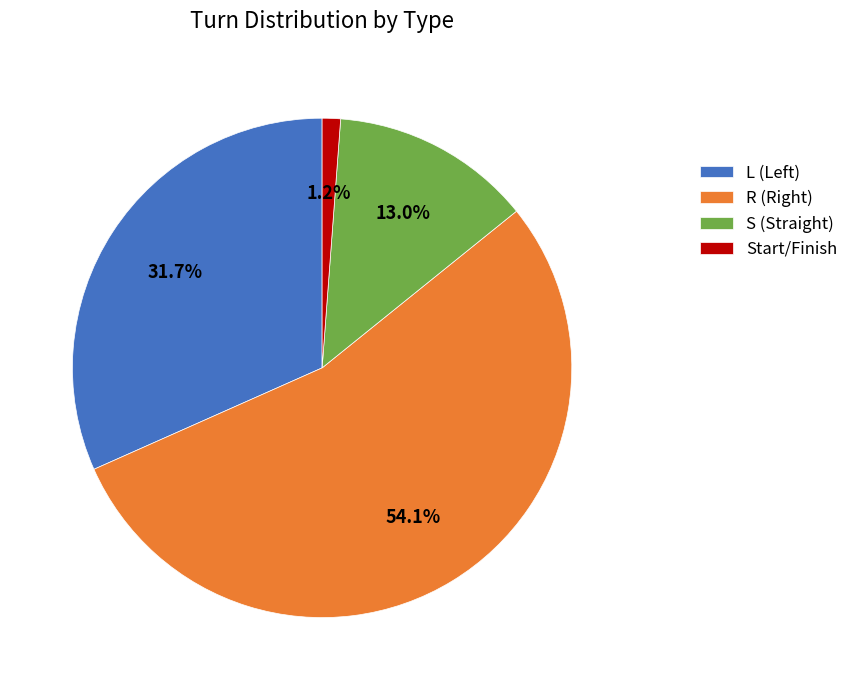

To the nearest percent, what is the difference between the largest and smallest slice percentages?

53%